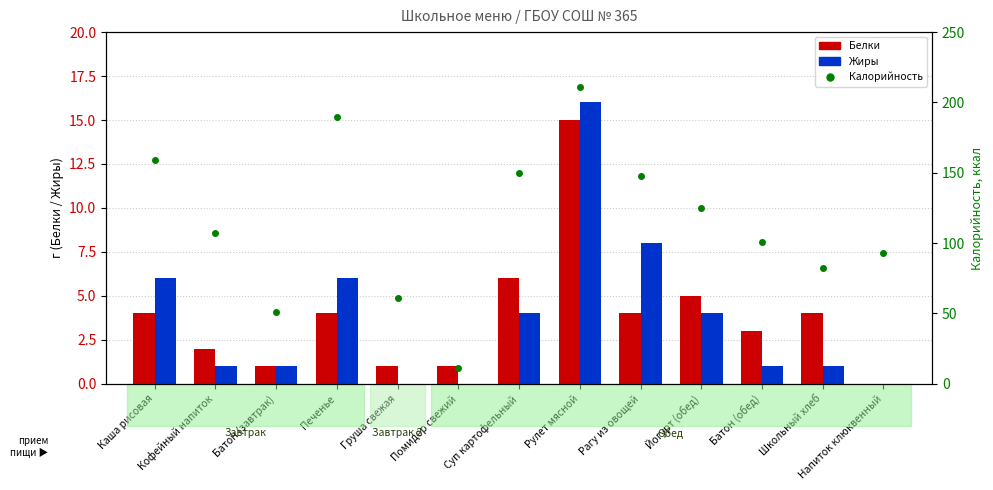

Reading left to right, extract all data points from this chart.

Белки: 4	2	1	4	1	1	6	15	4	5	3	4	0
Жиры: 6	1	1	6	0	0	4	16	8	4	1	1	0
Калорийность: 159	107	51	190	61	11	150	211	148	125	101	82	93